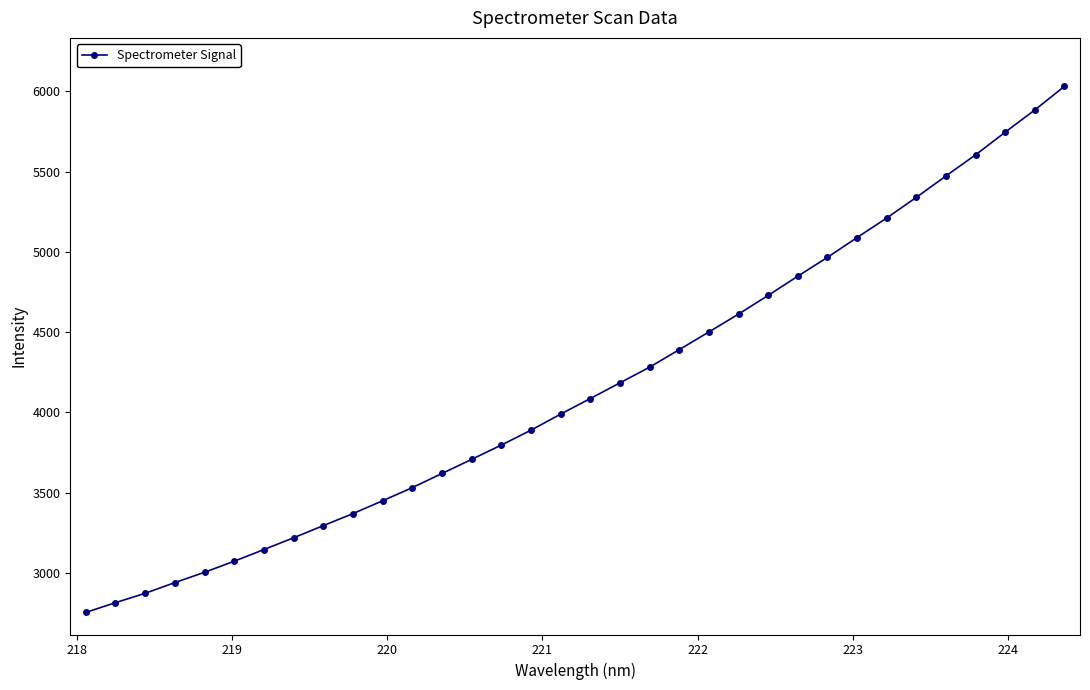

What is the average value?

4160.4